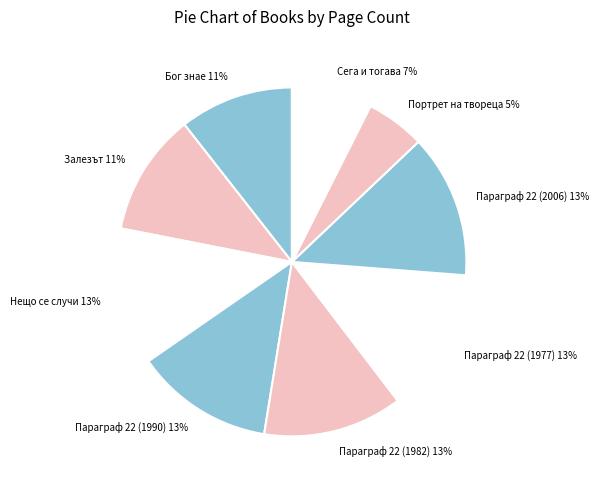

To the nearest percent, what is the average slice percentage?

11%